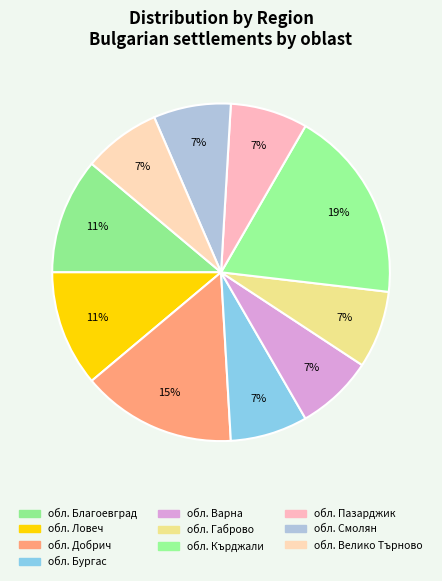

Which category has the biggest portion of the pie?

обл. Кърджали